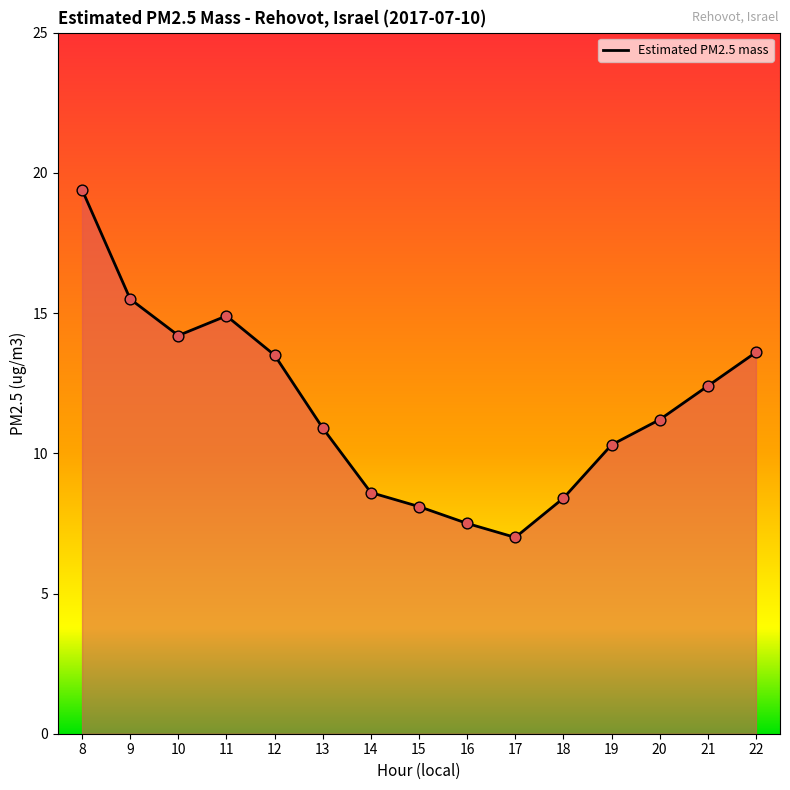

Which has a higher value, 15 or 16?

15